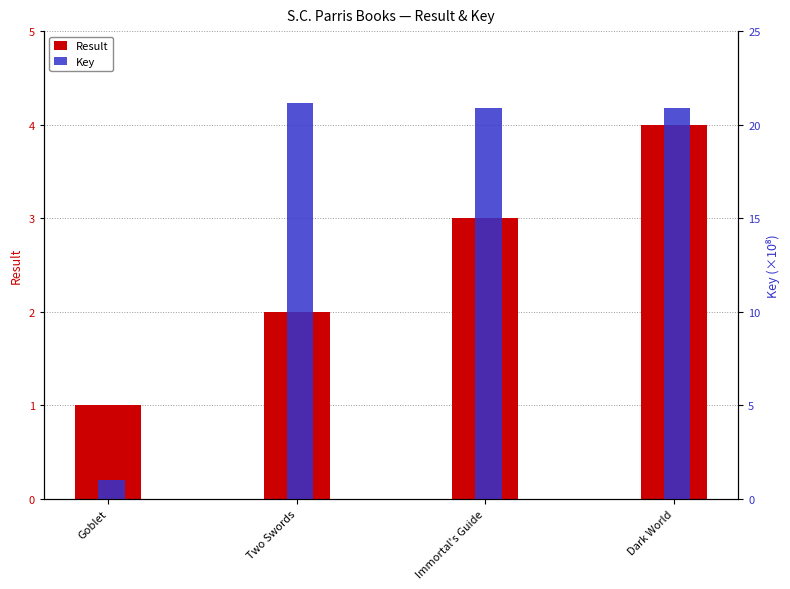

What are all the series names shown in the legend?

Result, Key